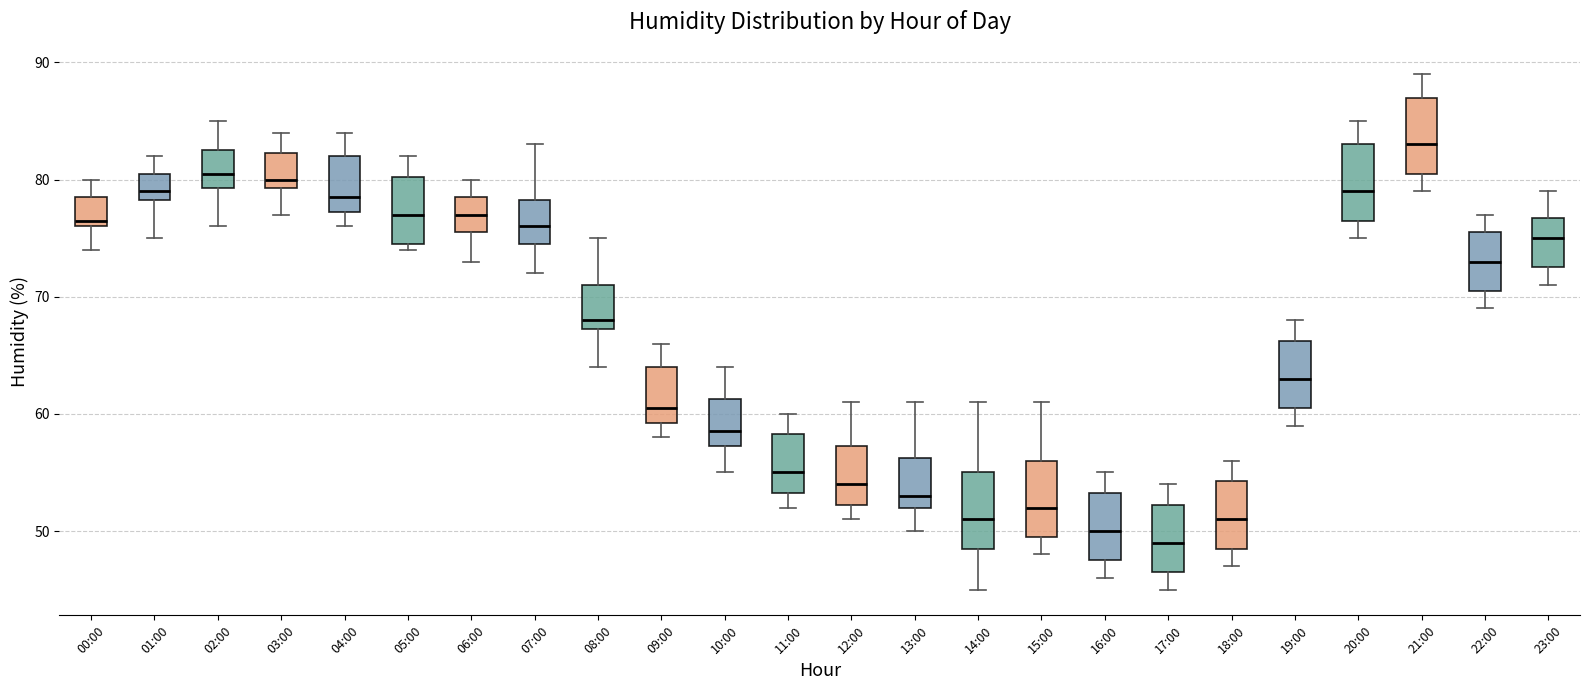

Reading left to right, transcribe this box plot: for each box, give where its median line is, the range the box spans, and where its two whiskers end, as read against the y-axis. The values are not printed on the chart, so give them approximately, as read against the axis.

00:00: median 77, box 76 to 79, whiskers 74 to 80
01:00: median 79, box 78 to 81, whiskers 75 to 82
02:00: median 81, box 79 to 83, whiskers 76 to 85
03:00: median 80, box 79 to 82, whiskers 77 to 84
04:00: median 79, box 77 to 82, whiskers 76 to 84
05:00: median 77, box 75 to 80, whiskers 74 to 82
06:00: median 77, box 76 to 79, whiskers 73 to 80
07:00: median 76, box 75 to 78, whiskers 72 to 83
08:00: median 68, box 67 to 71, whiskers 64 to 75
09:00: median 61, box 59 to 64, whiskers 58 to 66
10:00: median 59, box 57 to 61, whiskers 55 to 64
11:00: median 55, box 53 to 58, whiskers 52 to 60
12:00: median 54, box 52 to 57, whiskers 51 to 61
13:00: median 53, box 52 to 56, whiskers 50 to 61
14:00: median 51, box 49 to 55, whiskers 45 to 61
15:00: median 52, box 50 to 56, whiskers 48 to 61
16:00: median 50, box 48 to 53, whiskers 46 to 55
17:00: median 49, box 47 to 52, whiskers 45 to 54
18:00: median 51, box 49 to 54, whiskers 47 to 56
19:00: median 63, box 61 to 66, whiskers 59 to 68
20:00: median 79, box 77 to 83, whiskers 75 to 85
21:00: median 83, box 81 to 87, whiskers 79 to 89
22:00: median 73, box 71 to 76, whiskers 69 to 77
23:00: median 75, box 73 to 77, whiskers 71 to 79